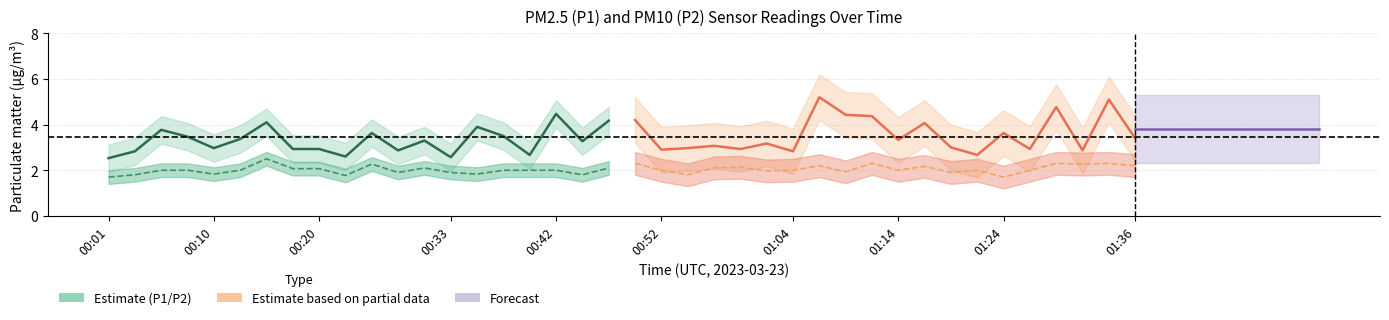

The P1 series shows 2.8 at 00:10. True or false?

True